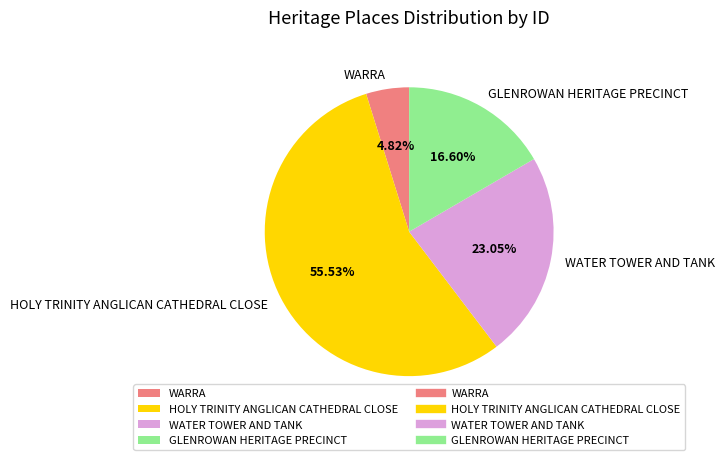

Do WATER TOWER AND TANK and HOLY TRINITY ANGLICAN CATHEDRAL CLOSE together represent more than half of the pie?

Yes